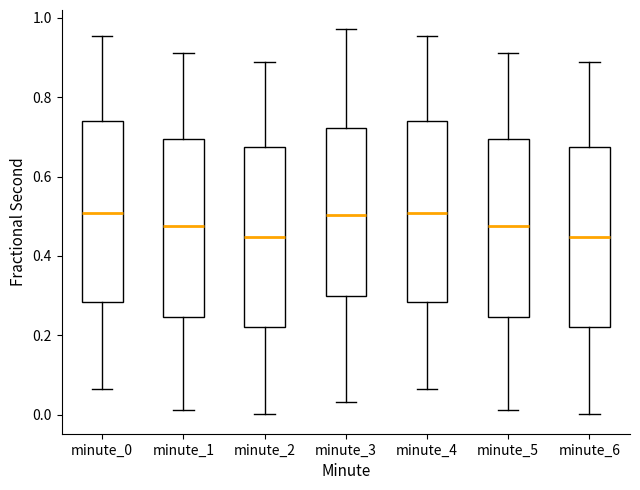

Where does the median line of the box for minute_4 sit on the y-axis? The values are not printed on the chart, so give them approximately, as read against the axis.

0.50